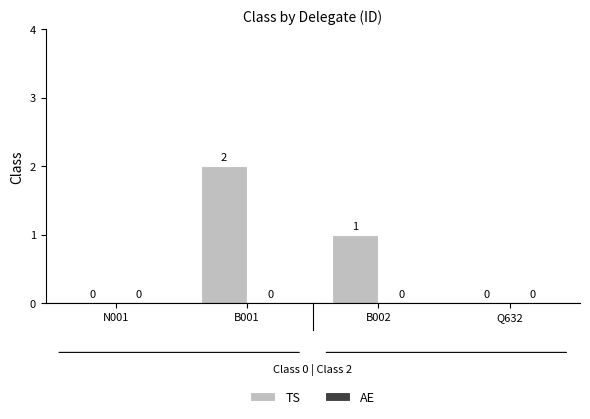

Count the number of categories in the chart.

4